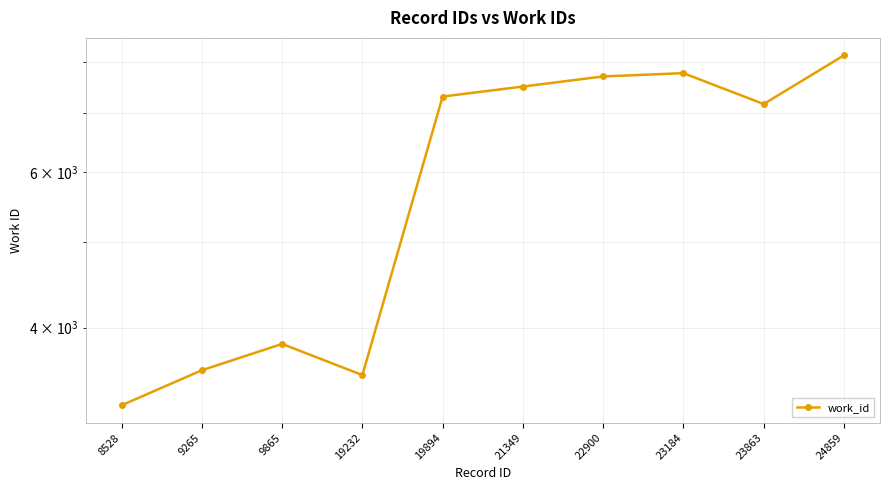

What is the change in value from 21349 to 22900?

+200